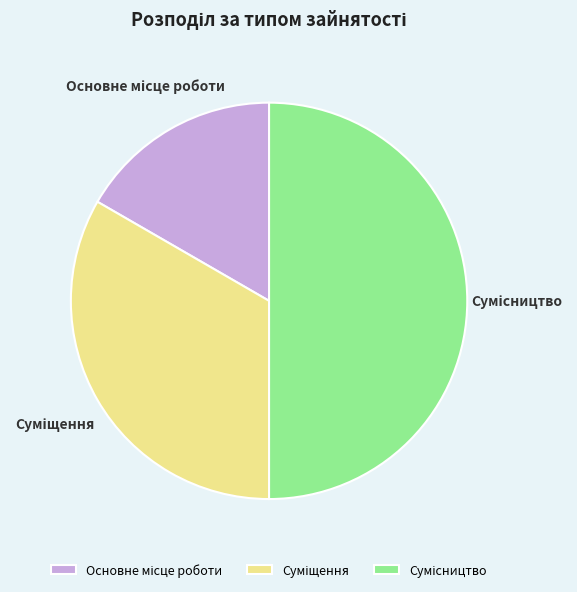

Which slice is the largest?

Сумісництво